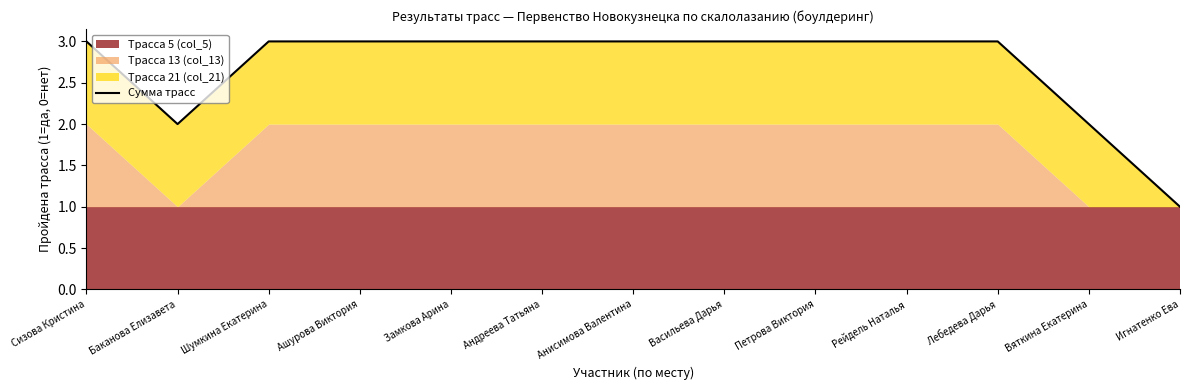

True or false: the data has more than 0 interior local peaks.

False